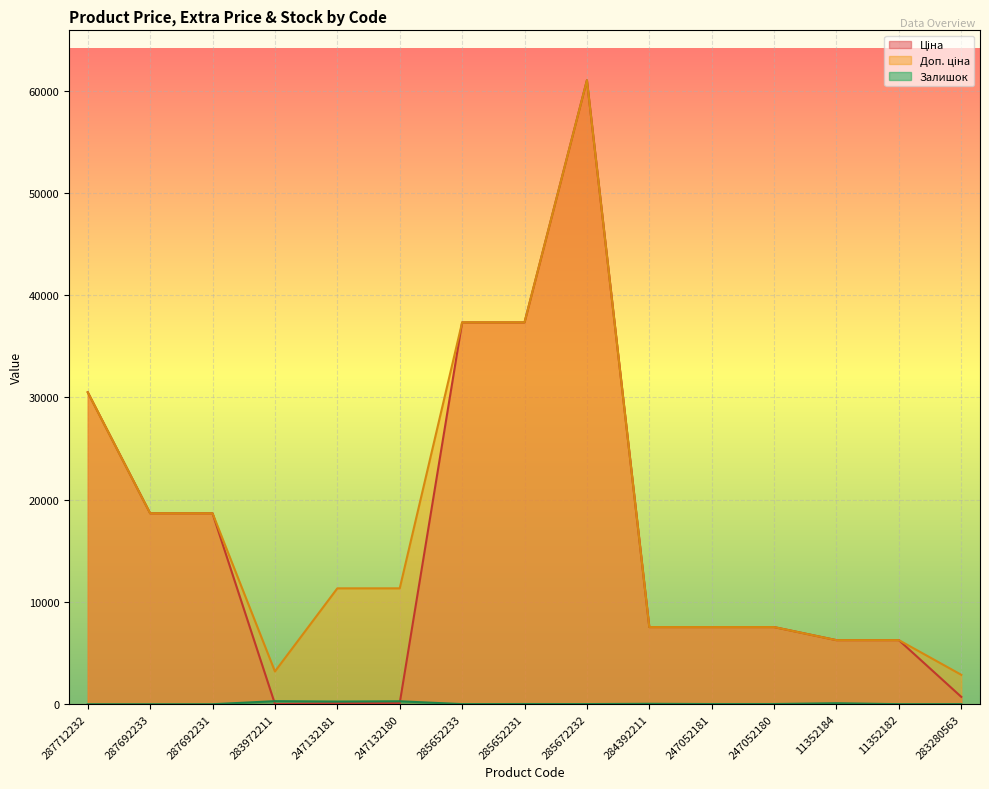

How many distinct data groups are displayed?

3